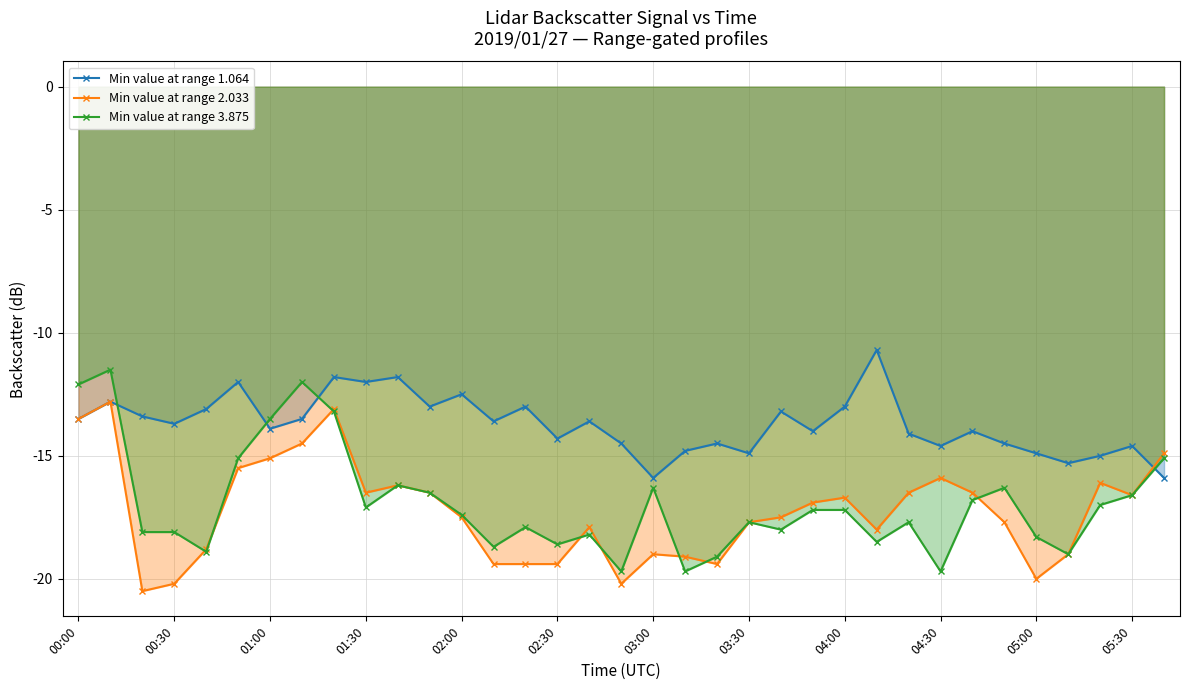

In Min value at range 3.875, how many points are lower than both neighbors (excluding endpoints)?

10